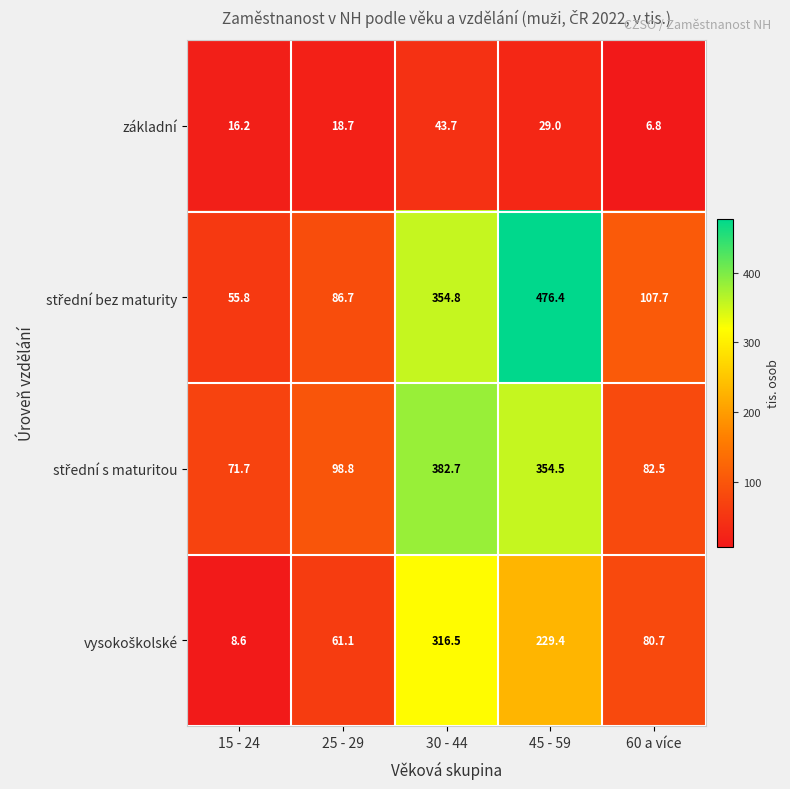

At which category is the sum across all series the highest?

30 - 44